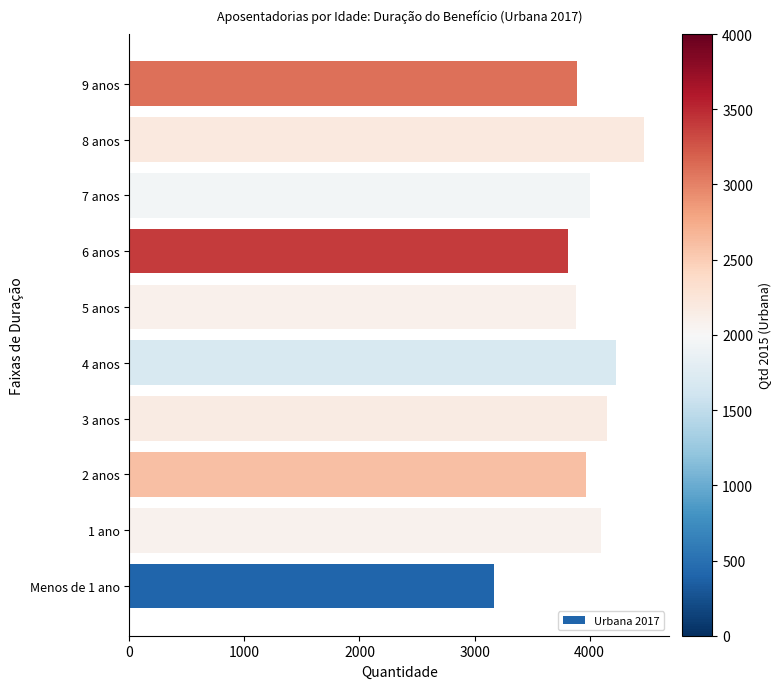

How many categories are shown in the chart?

10